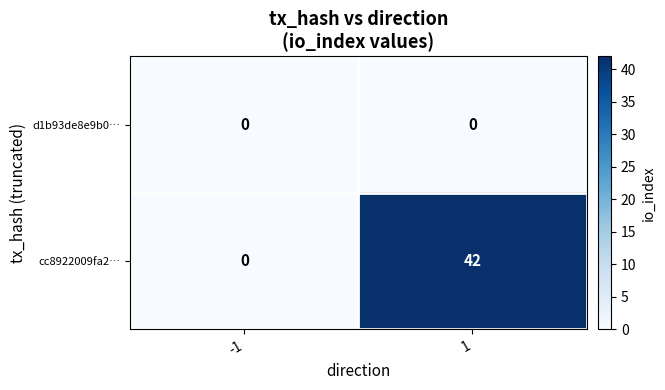

Rank the series by their maximum value, from lowest to highest.

d1b93de8e9b0…, cc8922009fa2…